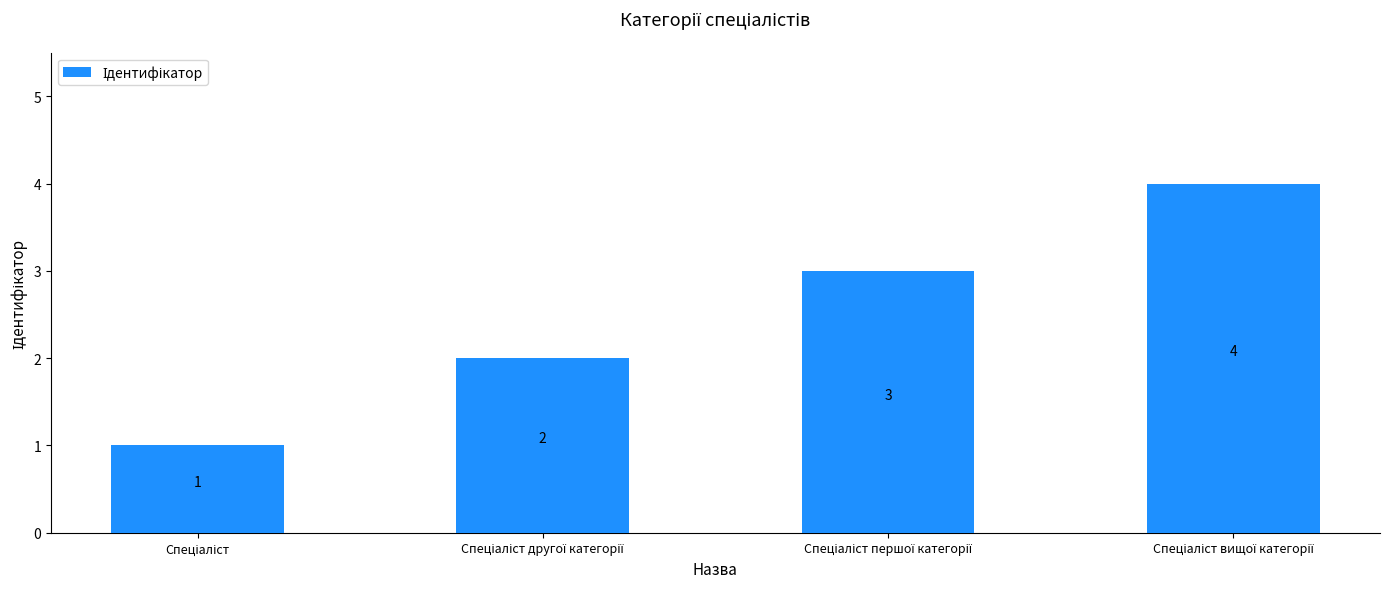

How many values are between 2 and 4?

3